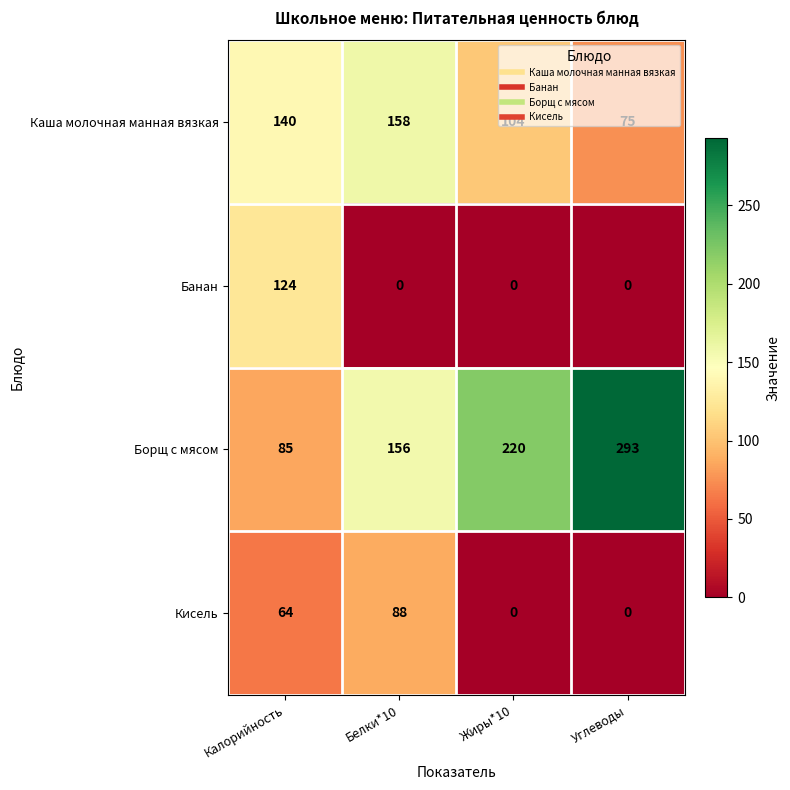

What is the difference between the highest and lowest values at Жиры*10?

220